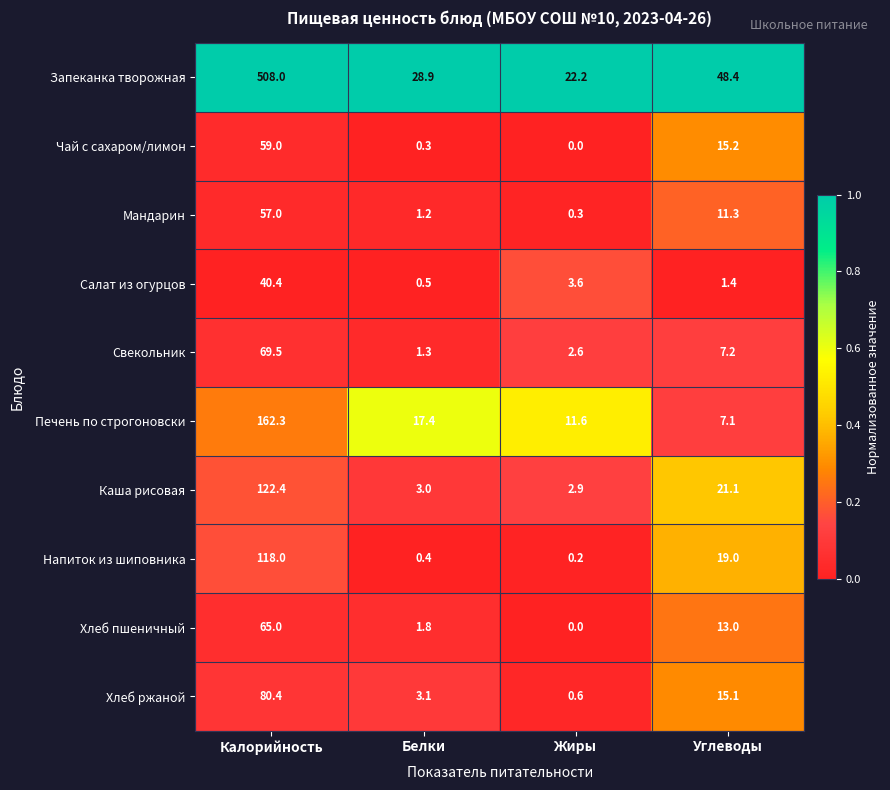

What is the difference between the highest and lowest values at Углеводы?

47.0